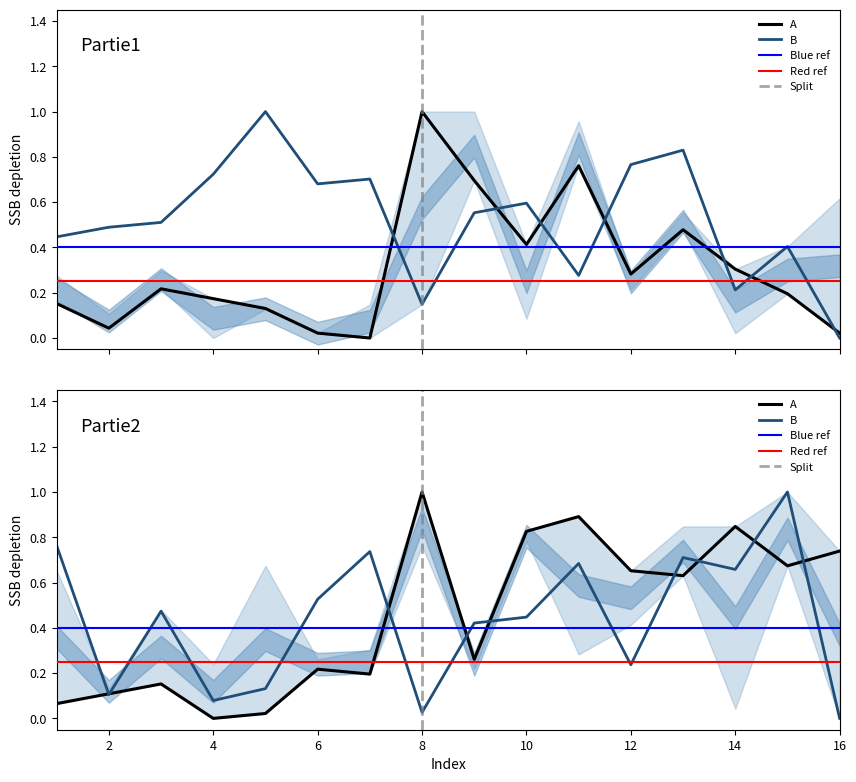

Reading left to right, transcribe all the data shown in this chart.

A_partie1: 0.2	0.0	0.2	0.2	0.1	0.0	0.0	1.0	0.7	0.4	0.8	0.3	0.5	0.3	0.2	0.0
B_partie1: 0.4	0.5	0.5	0.7	1.0	0.7	0.7	0.1	0.6	0.6	0.3	0.8	0.8	0.2	0.4	0.0
A_partie2: 0.1	0.1	0.2	0.0	0.0	0.2	0.2	1.0	0.3	0.8	0.9	0.7	0.6	0.8	0.7	0.7
B_partie2: 0.8	0.1	0.5	0.1	0.1	0.5	0.7	0.0	0.4	0.4	0.7	0.2	0.7	0.7	1.0	0.0